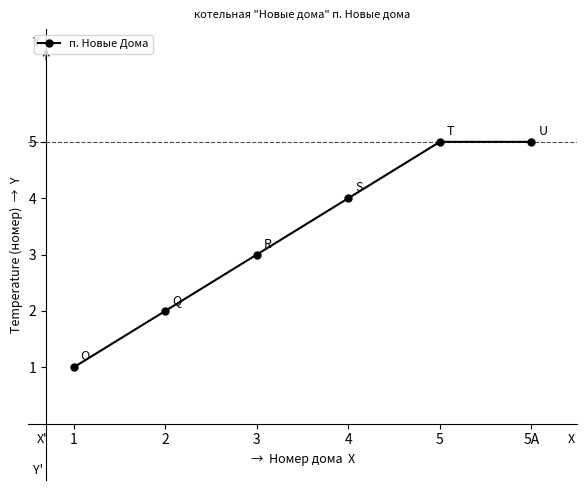

The value at 2 is 1. True or false?

False